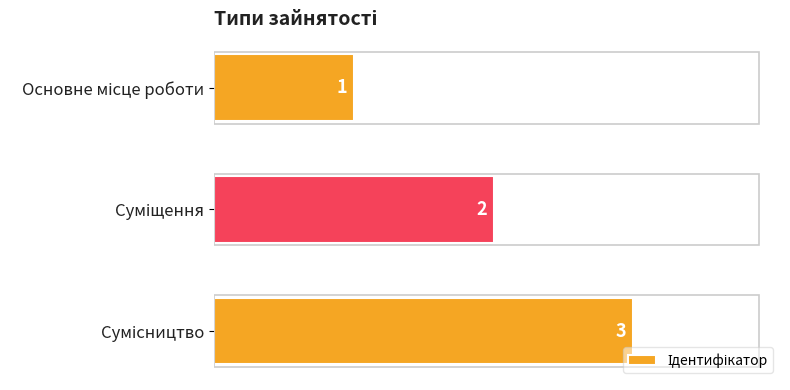

How many values are between 1 and 3?

3